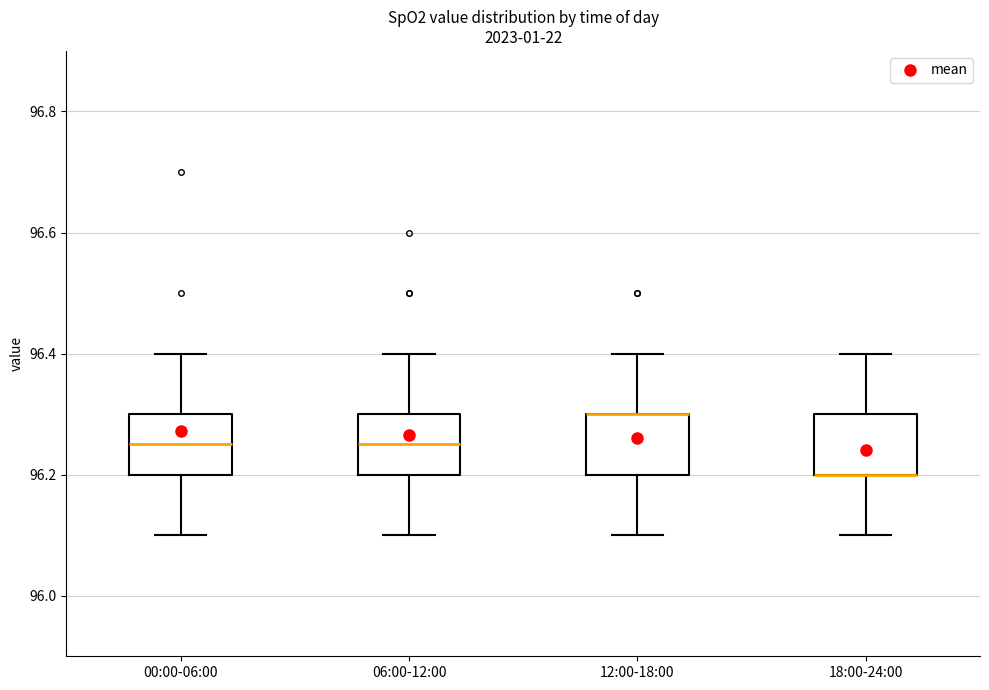

Where is the upper edge of the box for 12:00-18:00 on the y-axis? The values are not printed on the chart, so give them approximately, as read against the axis.

96.30